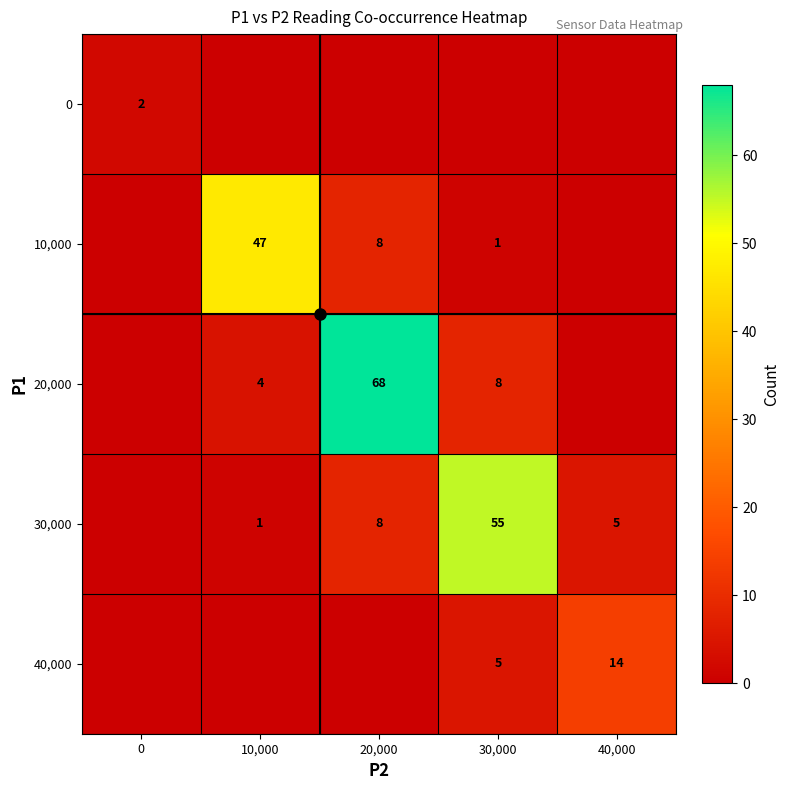

True or false: 30,000 has a value of 18 at 30,000.

False